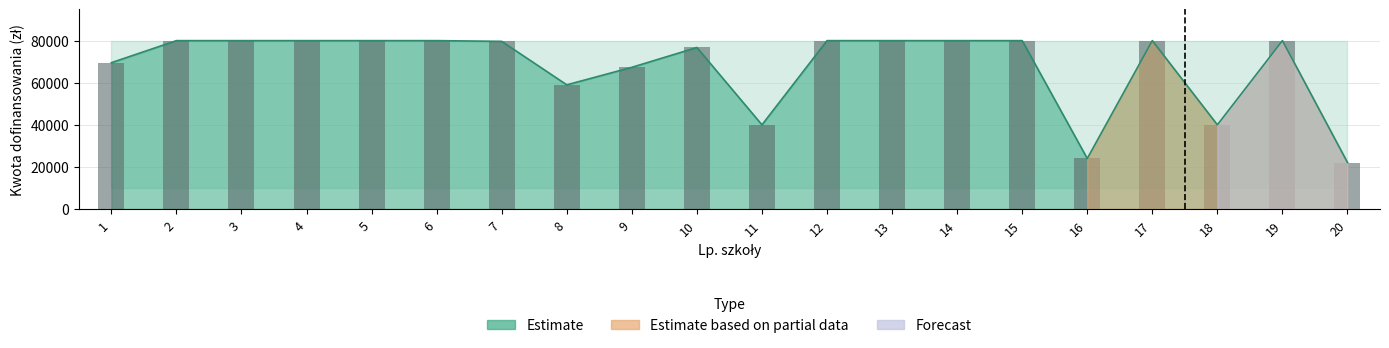

Reading left to right, transcribe all the data shown in this chart.

1=69520	2=80000	3=80000	4=80000	5=80000	6=80000	7=79644	8=59000	9=67320	10=76736	11=40000	12=80000	13=80000	14=80000	15=80000	16=24000	17=80000	18=40000	19=80000	20=22080